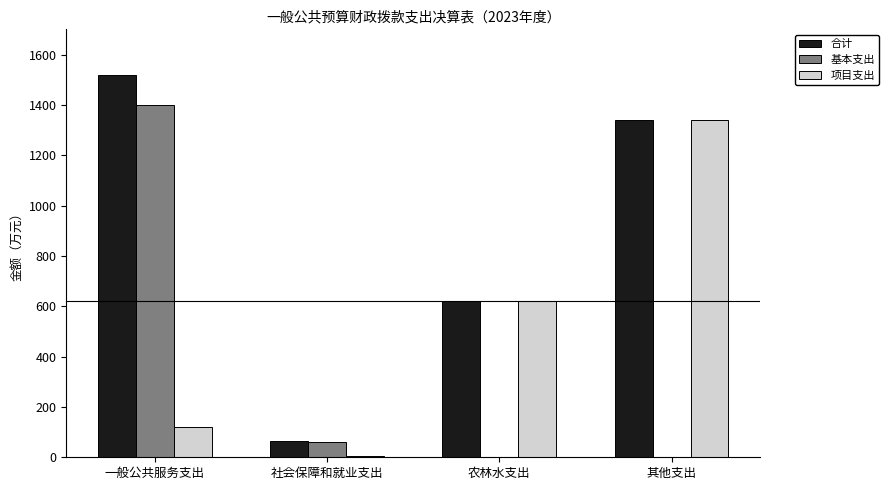

Is it true that 基本支出 equals 0.0 at 其他支出?

True